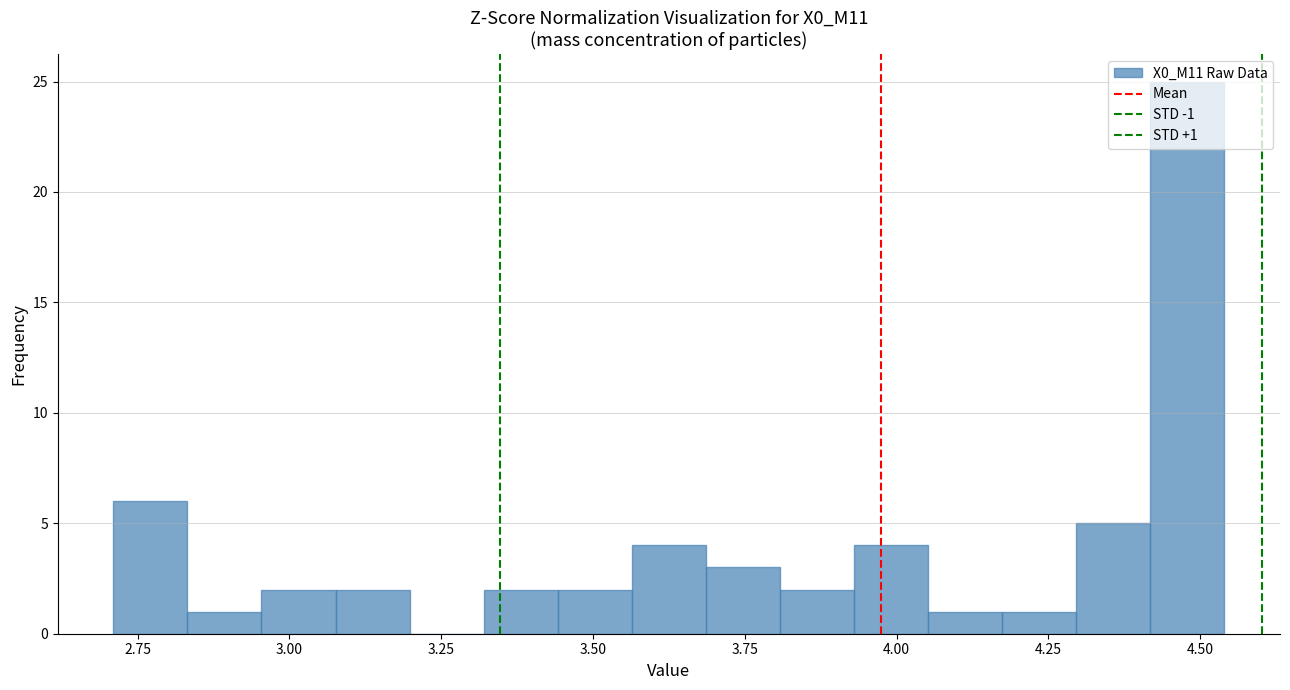

Around what value on the x-axis is the tallest bar? Give the approximate position of its centre, as read against the axis.

4.50